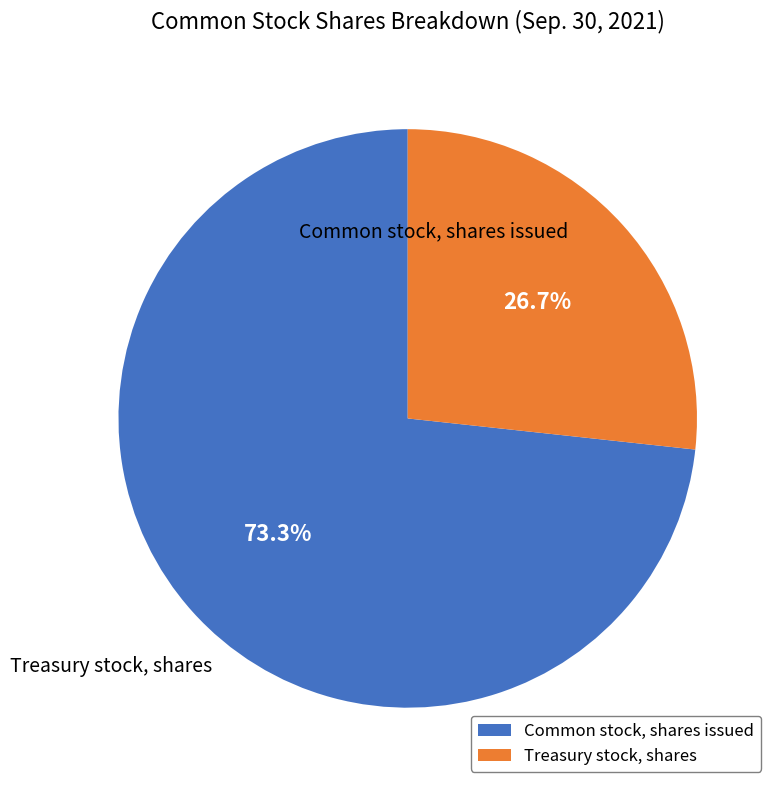

Which slice is the largest?

Common stock, shares issued